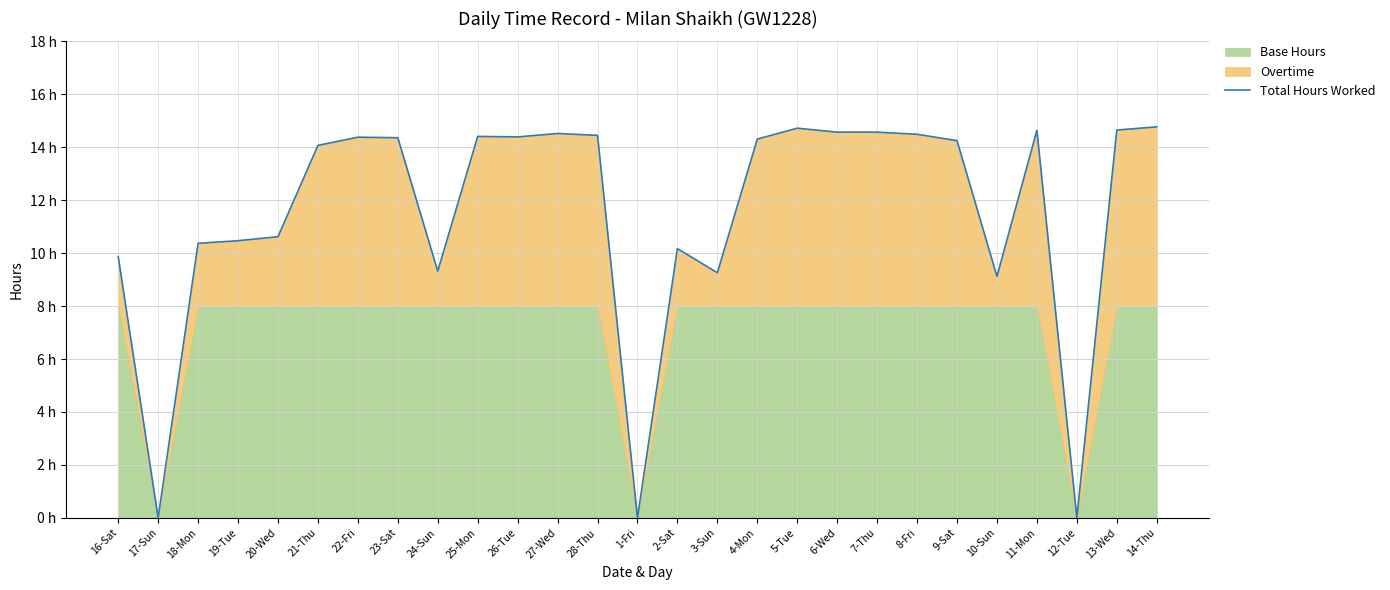

What position from the left is 10-Sun?

23